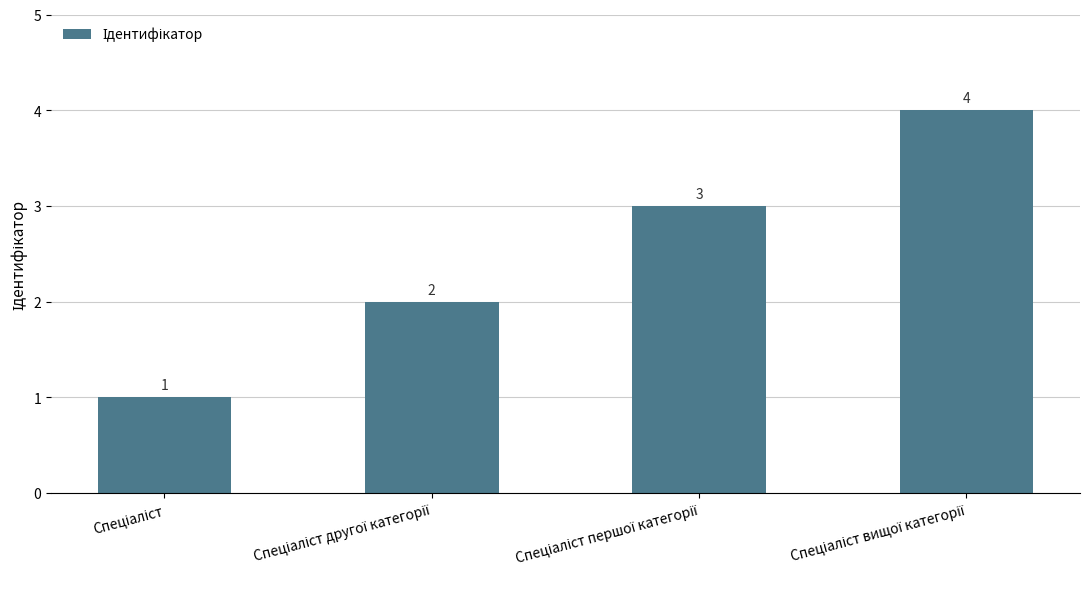

Count the number of categories in the chart.

4